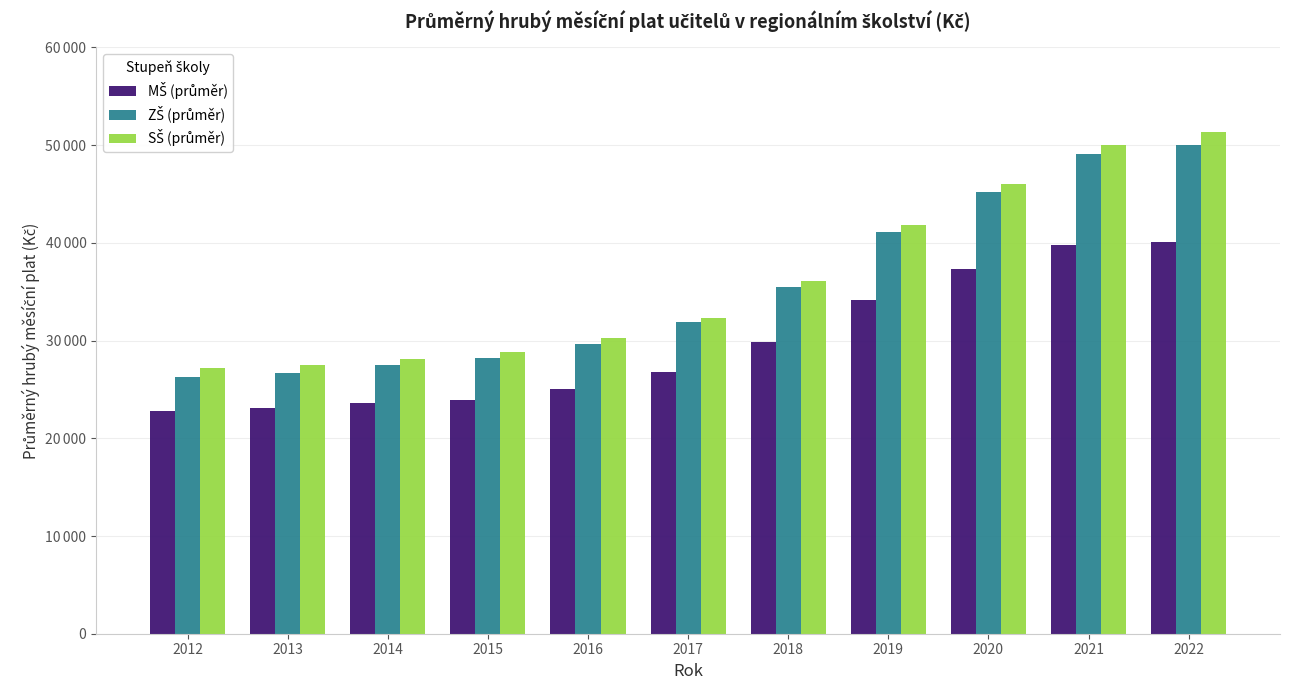

What is the spread (max minus min) of values at 2013?

4436.5